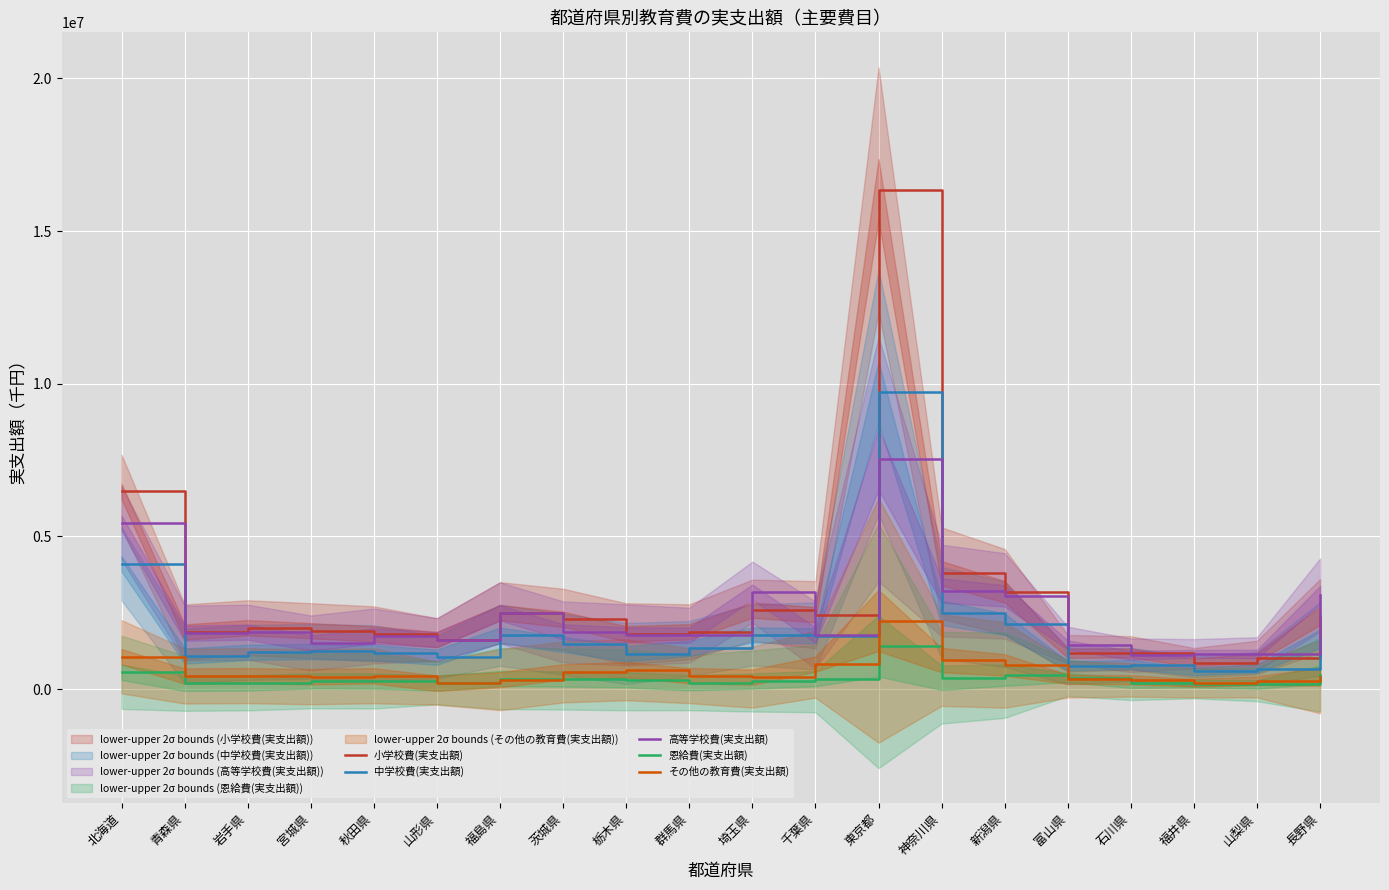

Reading left to right, transcribe all the data shown in this chart.

小学校費(実支出額): 6471779	1870977	2010028	1912793	1809544	1619640	2503188	2285312	1811033	1876778	2583756	2435351	16361120	3795892	3187068	1173753	1183031	866459	1034631	2402071
中学校費(実支出額): 4099767	1081642	1202185	1234338	1189659	1045139	1764152	1466395	1163433	1330350	1773257	1742824	9731512	2498086	2123479	758723	805175	579125	673923	1648219
高等学校費(実支出額): 5429823	1831939	1865418	1510452	1738468	1623076	2495598	1873016	1774211	1764683	3175979	1768710	7530330	3228578	3053198	1442517	1108498	1156499	1147475	3079487
恩給費(実支出額): 550224	188782	202990	268678	264038	200836	344060	330537	306035	207819	264791	341976	1411529	372177	457785	377101	190557	179071	152893	465658
その他の教育費(実支出額): 1058989	427311	438140	404039	434701	190916	309756	563804	635374	440142	391632	819290	2245032	950660	791021	323641	302642	207649	276443	405756